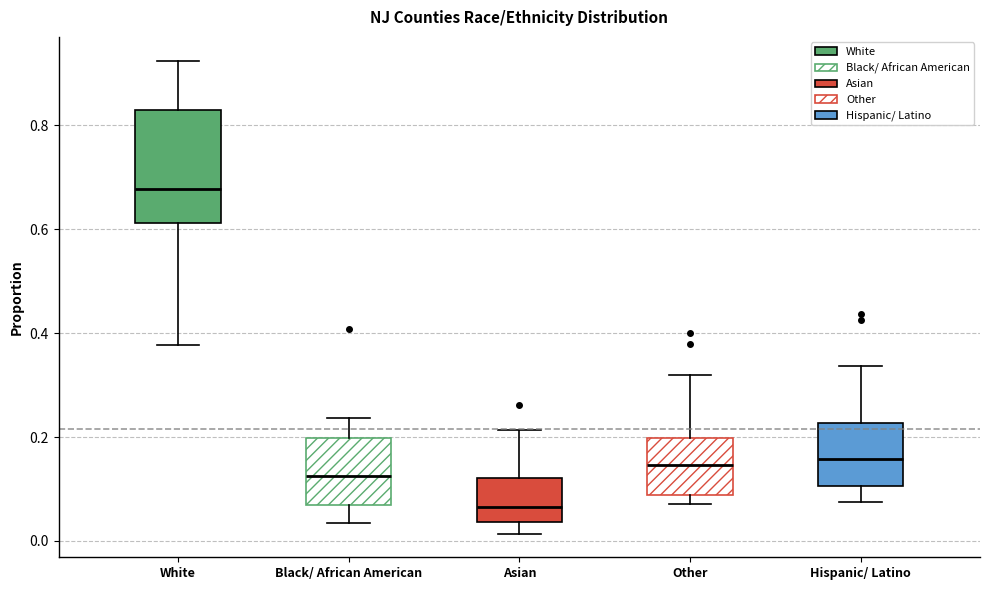

Which box has the highest median line?

White